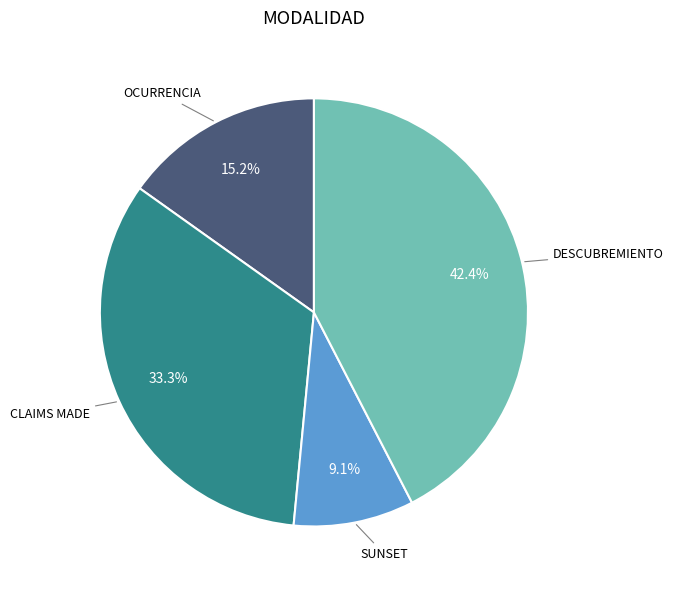

Is there any slice that represents more than half of the pie?

No